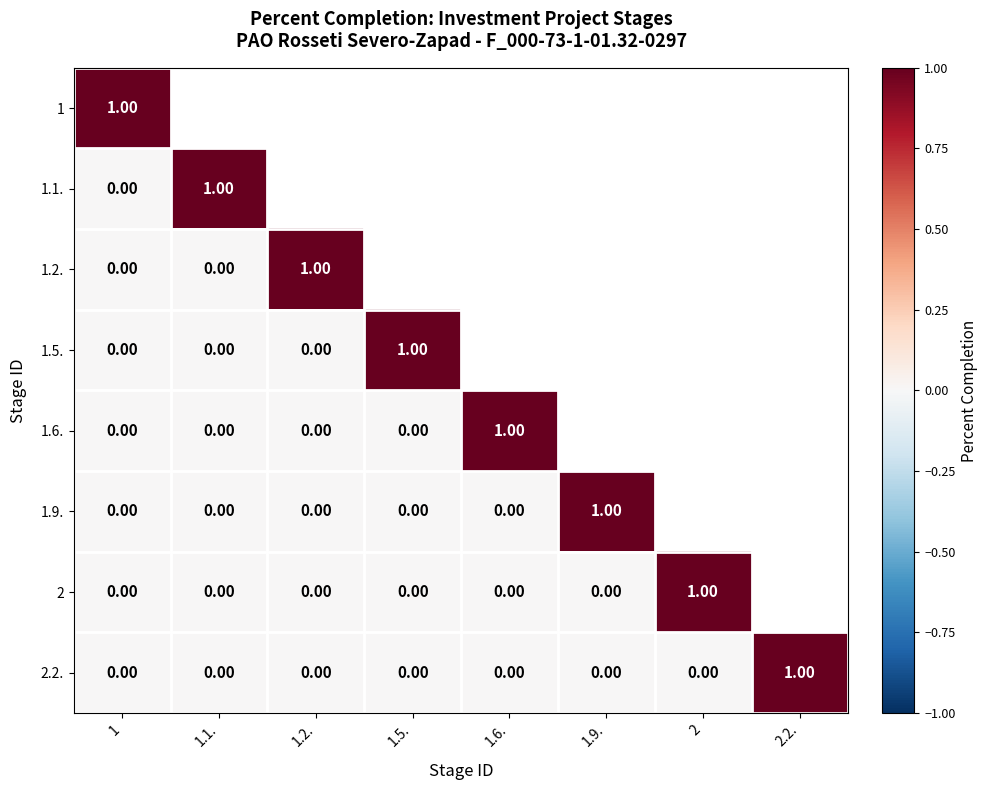

List the series in order of their peak value, highest first.

1, 1.1., 1.2., 1.5., 1.6., 1.9., 2, 2.2.